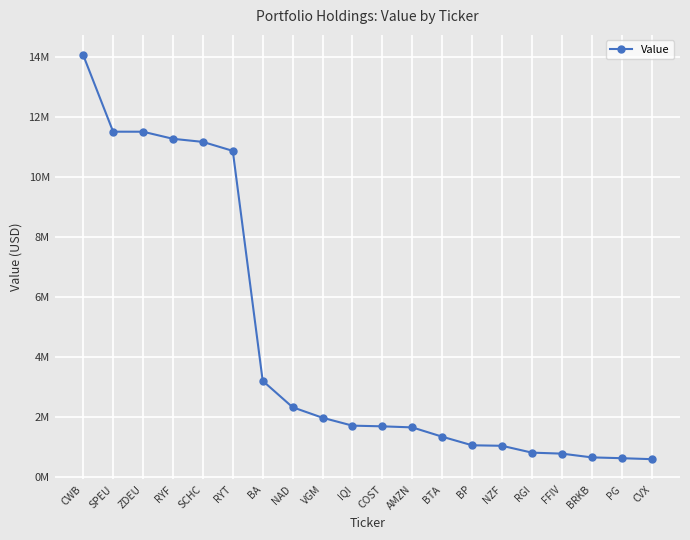

What is the difference between the maximum and minimum values?

13457000